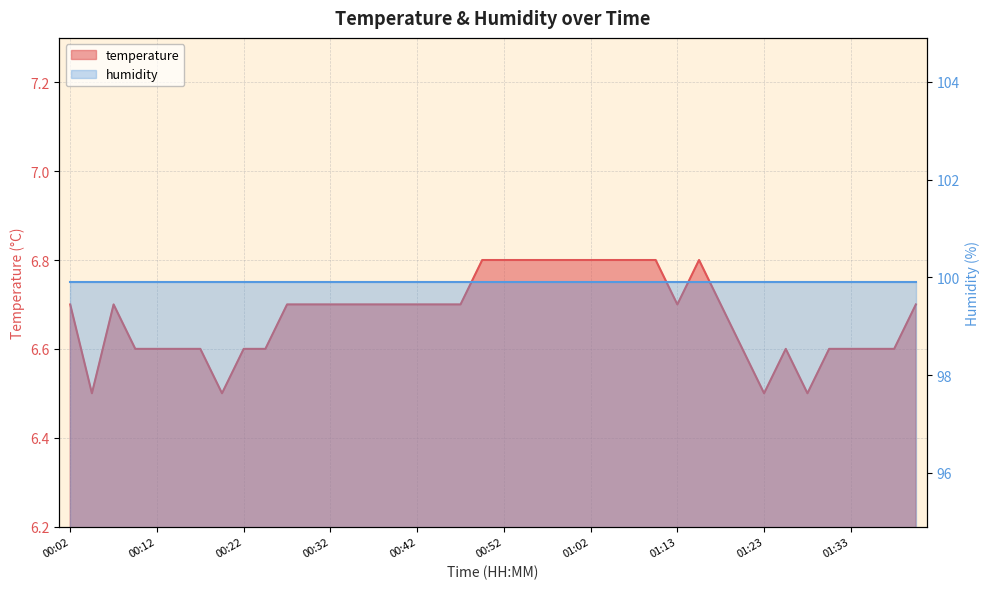

True or false: the data has more than 1 interior local peaks.

True